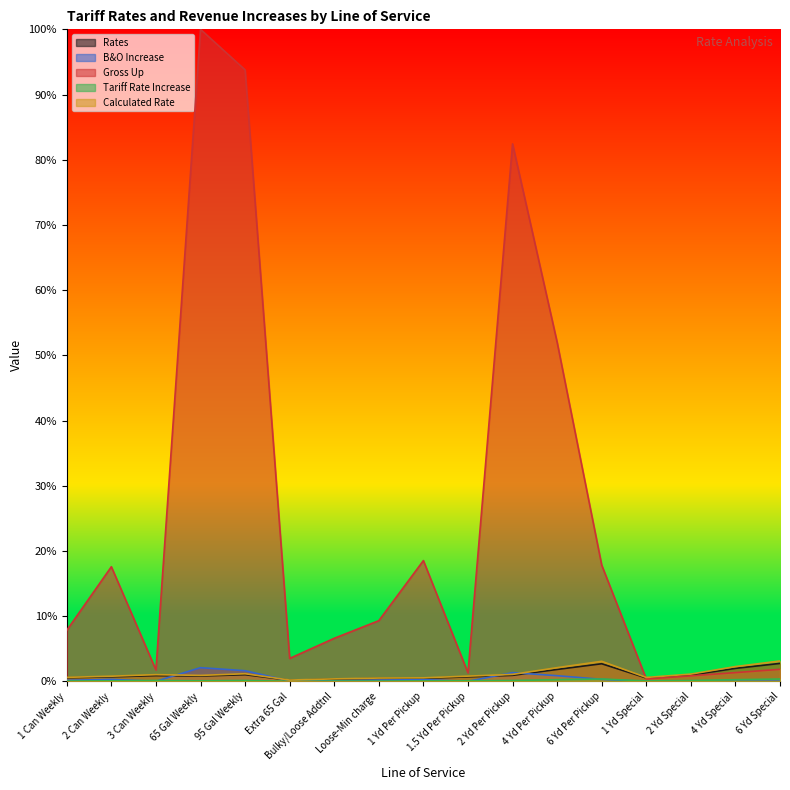

Reading left to right, extract all data points from this chart.

Rates: 0.6	0.7	0.9	0.8	1.0	0.2	0.3	0.5	0.5	0.7	0.9	1.8	2.7	0.5	1.0	2.0	2.8
B&O Increase: 0.2	0.3	0.0	2.1	1.6	0.1	0.1	0.2	0.3	0.0	1.3	0.9	0.3	0.0	0.0	0.0	0.0
Gross Up: 7.8	17.6	1.8	100.0	93.8	3.5	6.6	9.3	18.5	1.3	82.4	52.0	17.8	0.4	0.9	1.4	1.9
Tariff Rate Increase: 0.1	0.1	0.1	0.1	0.1	0.0	0.1	0.1	0.1	0.1	0.1	0.3	0.4	0.1	0.1	0.3	0.4
Calculated Rate: 0.6	0.8	1.0	0.9	1.2	0.2	0.4	0.5	0.6	0.8	1.1	2.1	3.1	0.6	1.1	2.3	3.1